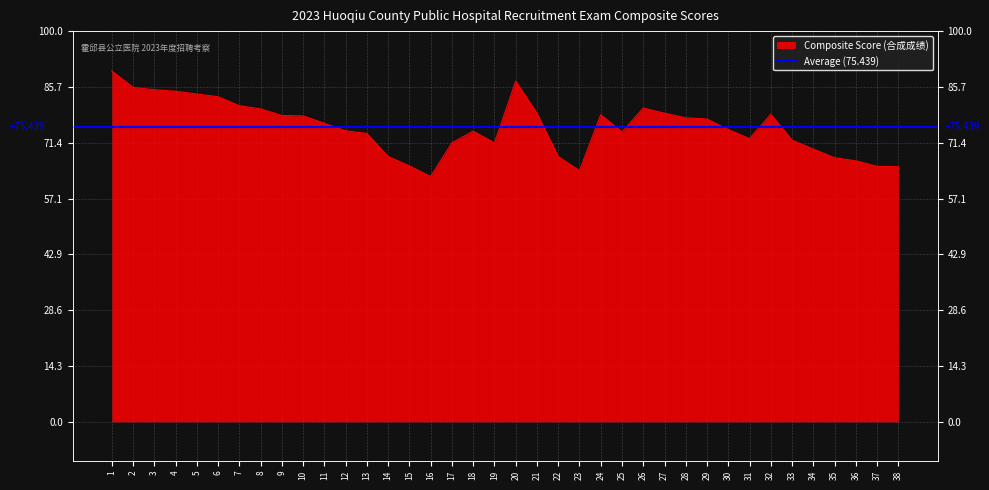

What is the ratio of the value at 9 to the value at 27?

1.0